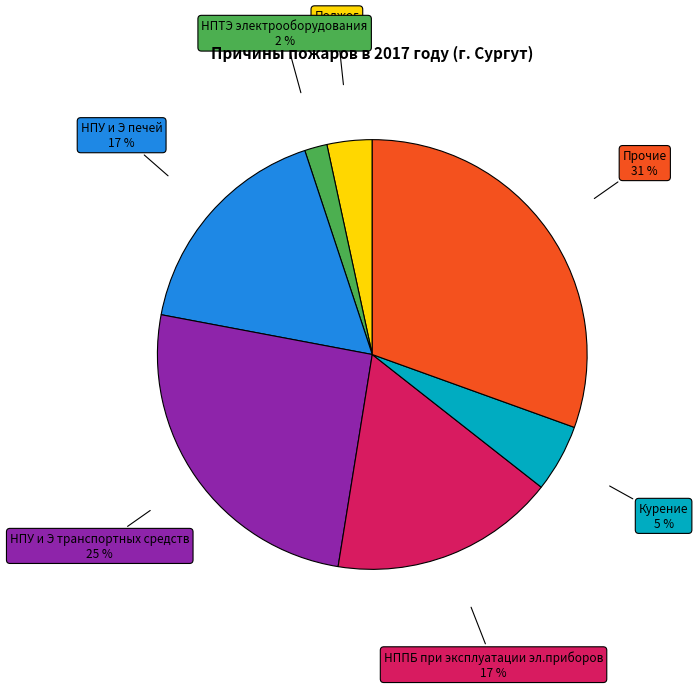

Which has a higher value, Поджог or Прочие?

Прочие